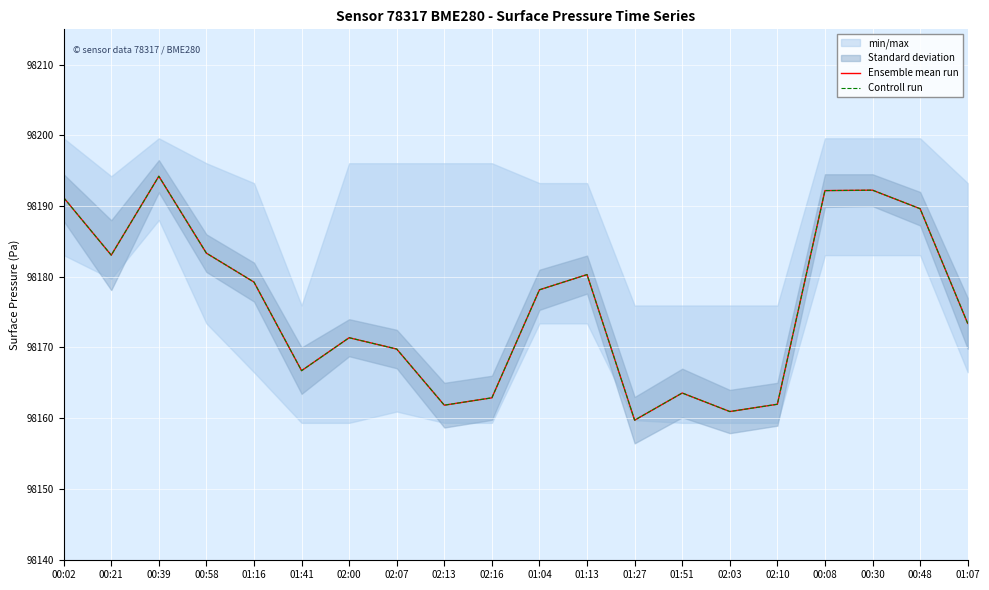

At which label is Controll run closest to 98176?

01:04